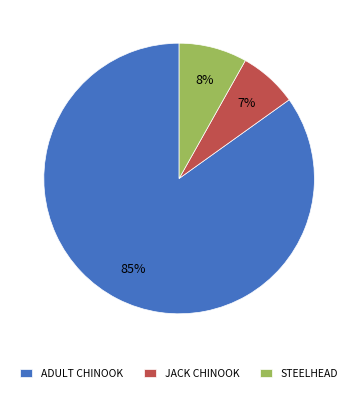

To the nearest percent, what is the average slice percentage?

33%